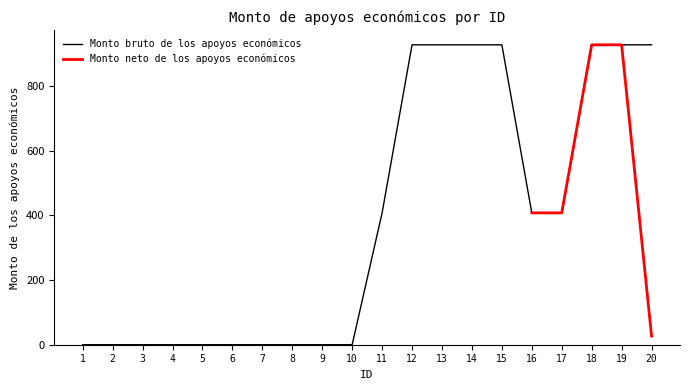

What is the difference between the maximum and minimum values?

926.6